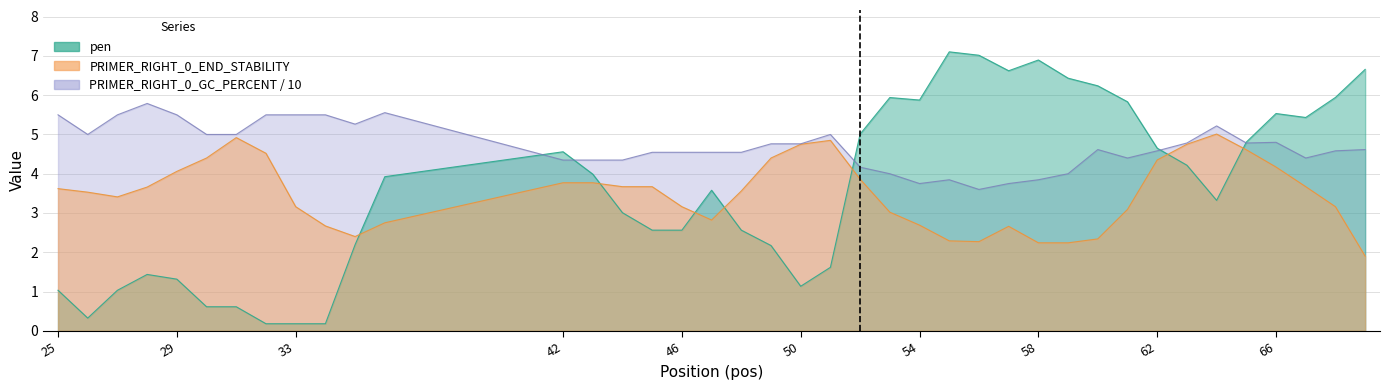

How many lines are shown in the chart?

3